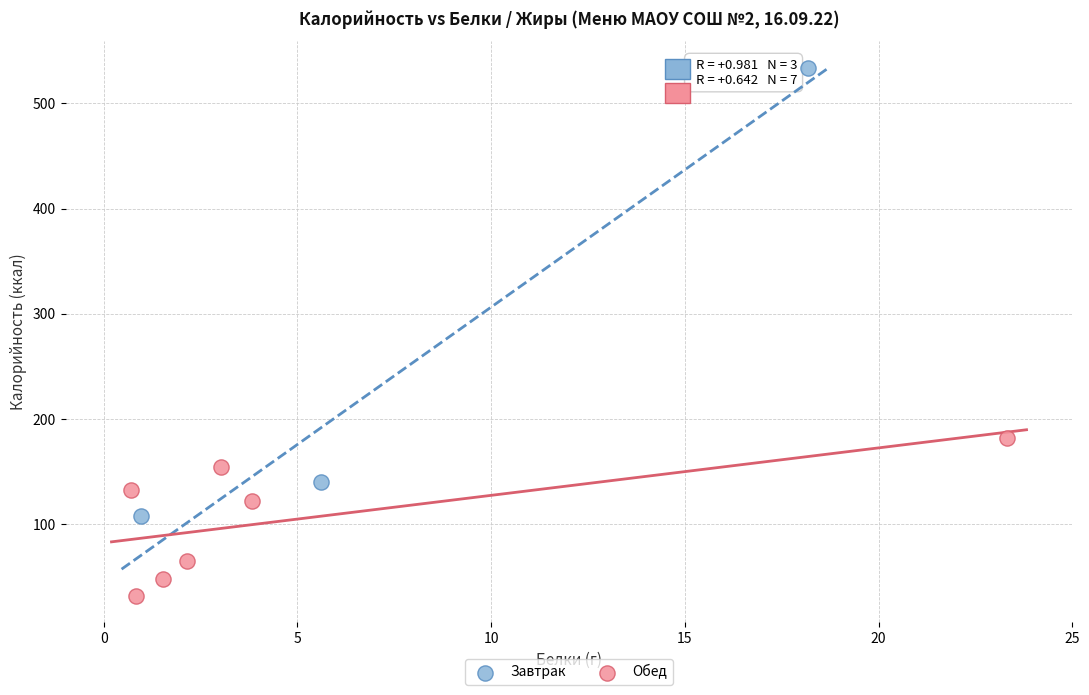

Which series has the widest spread of Y values?

Завтрак